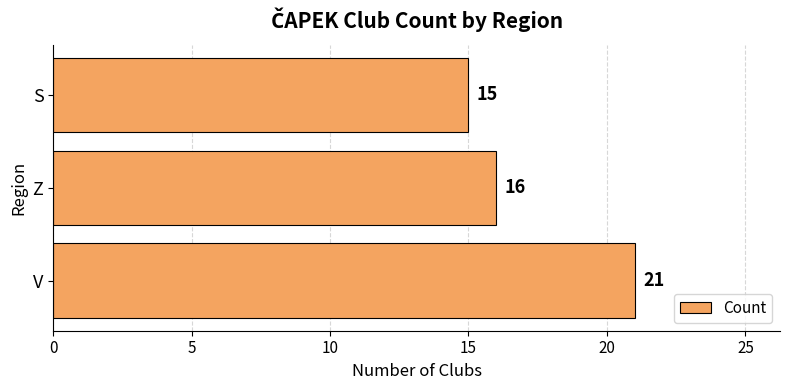

List the labels in order of value, smallest first.

S, Z, V